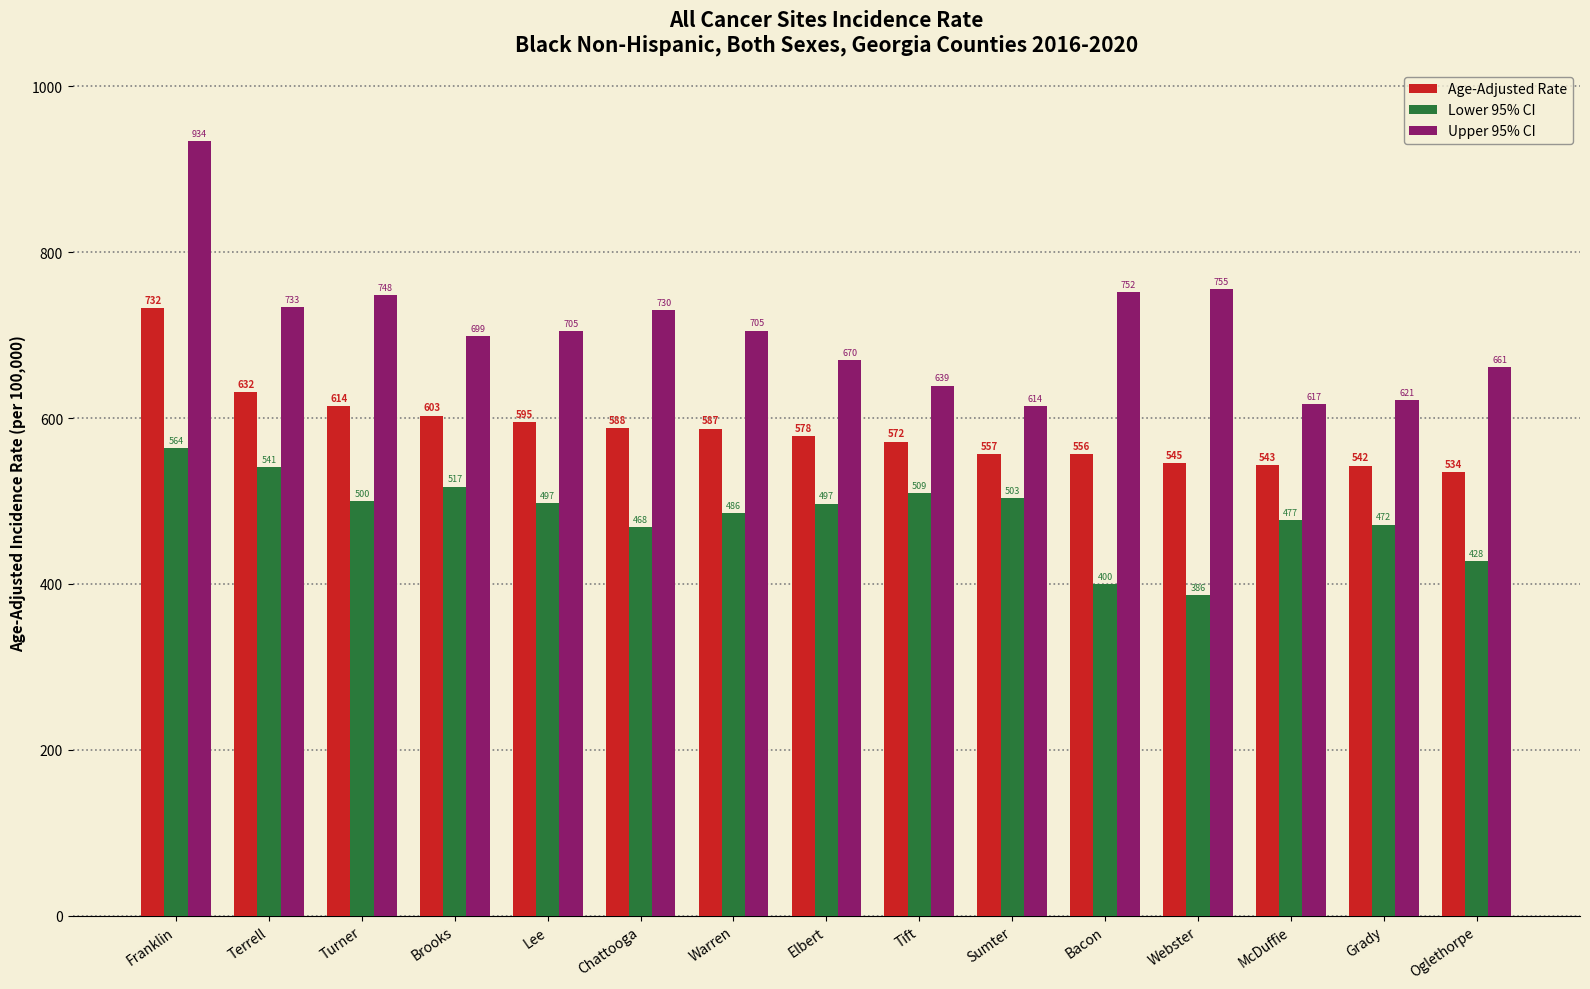

What is the value of the Lower 95% CI bar at the 13th from the left?

476.6